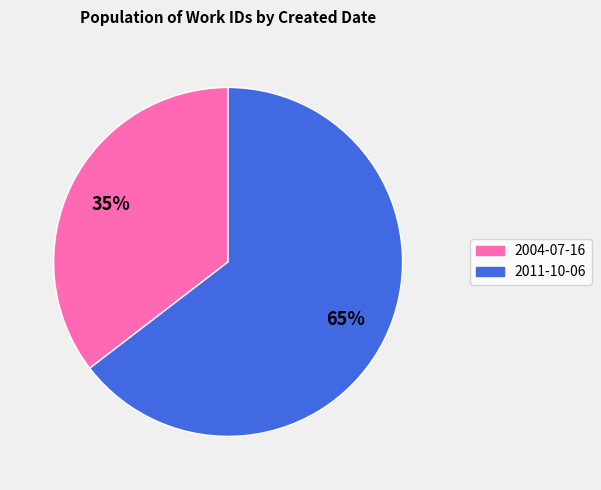

True or false: 2011-10-06 accounts for 75% of the total.

False